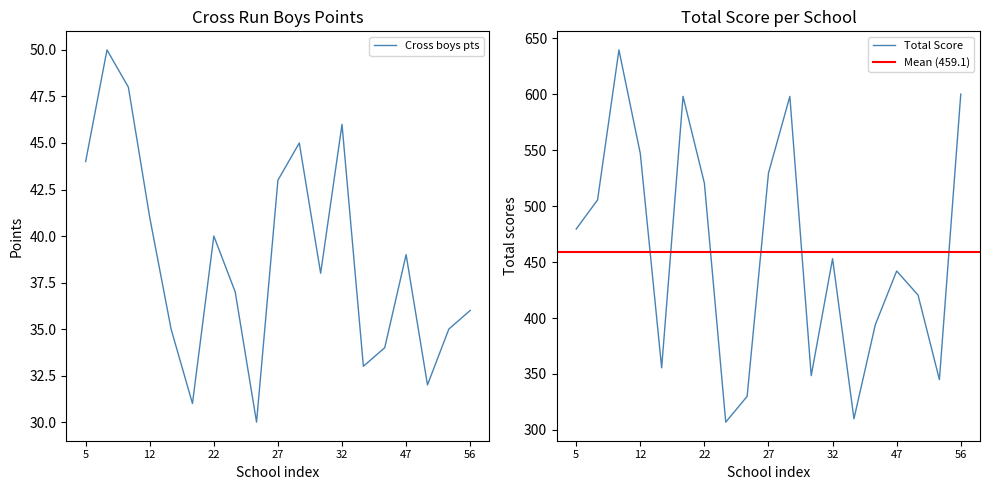

True or false: Cross boys pts has a value of 41 at 12.

True